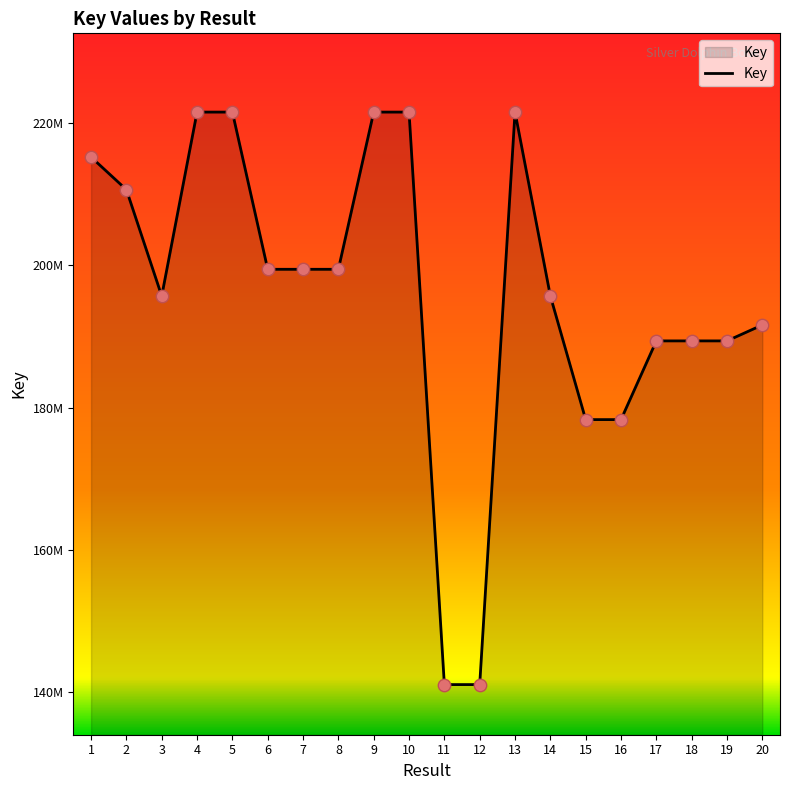

Which has a higher value, 3 or 16?

3